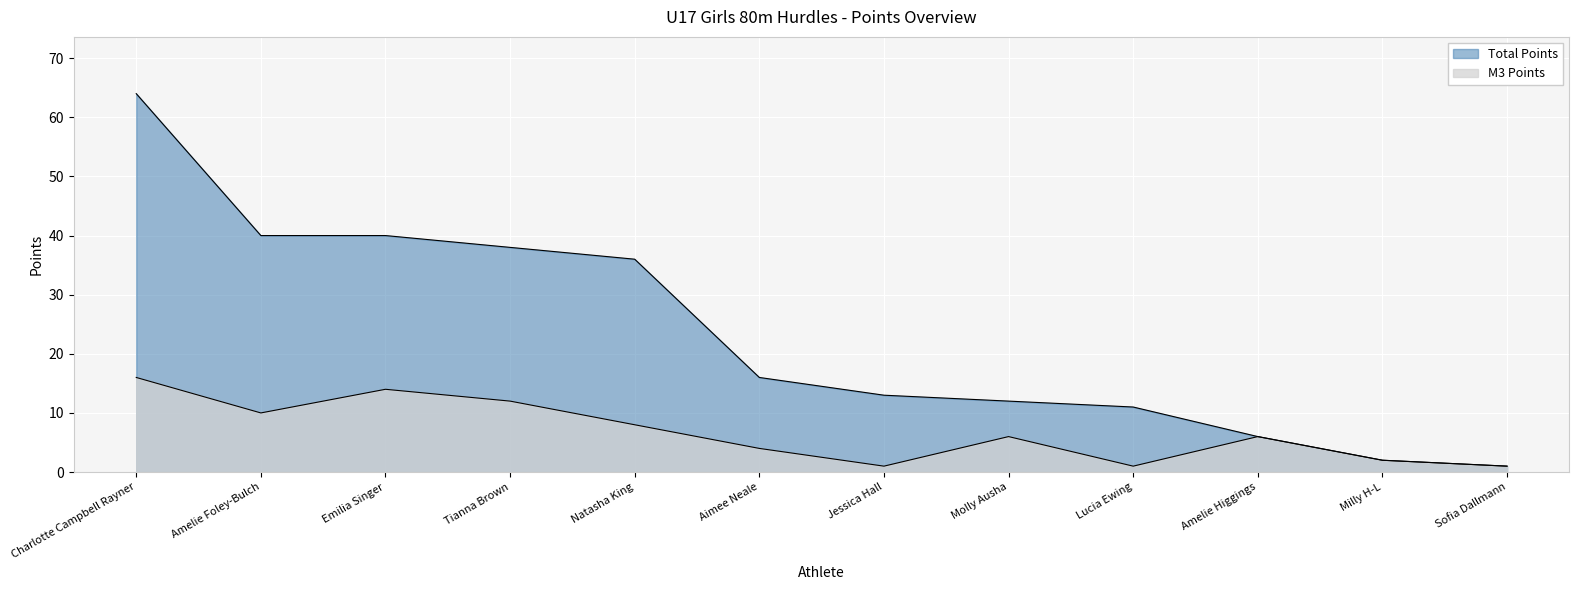

Reading left to right, list all the values displayed in this chart.

Total Points: Charlotte Campbell Rayner=64	Amelie Foley-Bulch=40	Emilia Singer=40	Tianna Brown=38	Natasha King=36	Aimee Neale=16	Jessica Hall=13	Molly Ausha=12	Lucia Ewing=11	Amelie Higgings=6	Milly H-L=2	Sofia Dallmann=1
M3 Points: Charlotte Campbell Rayner=16	Amelie Foley-Bulch=10	Emilia Singer=14	Tianna Brown=12	Natasha King=8	Aimee Neale=4	Jessica Hall=1	Molly Ausha=6	Lucia Ewing=1	Amelie Higgings=6	Milly H-L=2	Sofia Dallmann=1